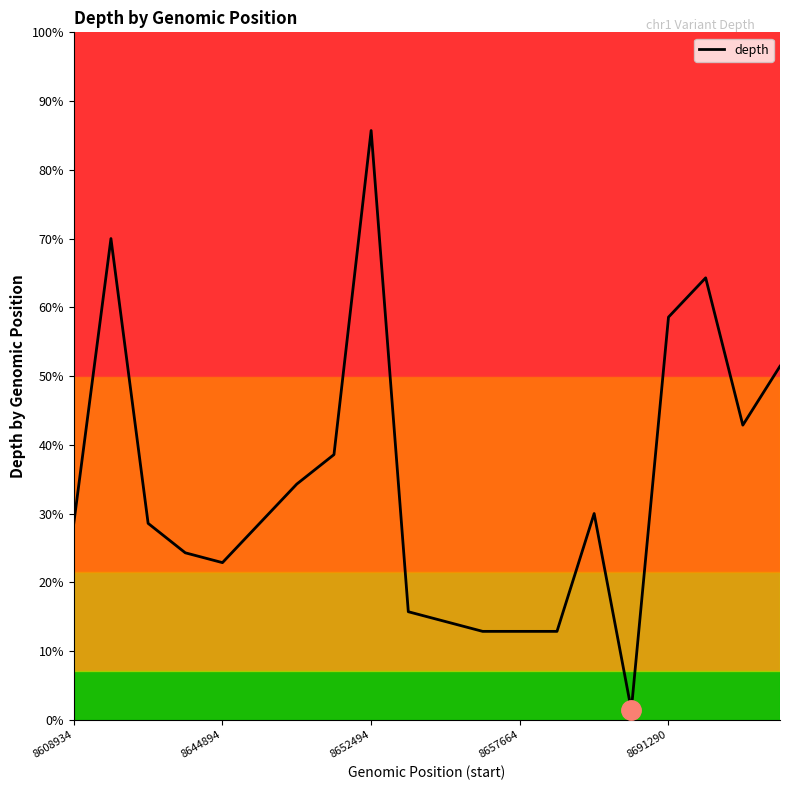

Is this an area chart (filled region under the line)?

Yes